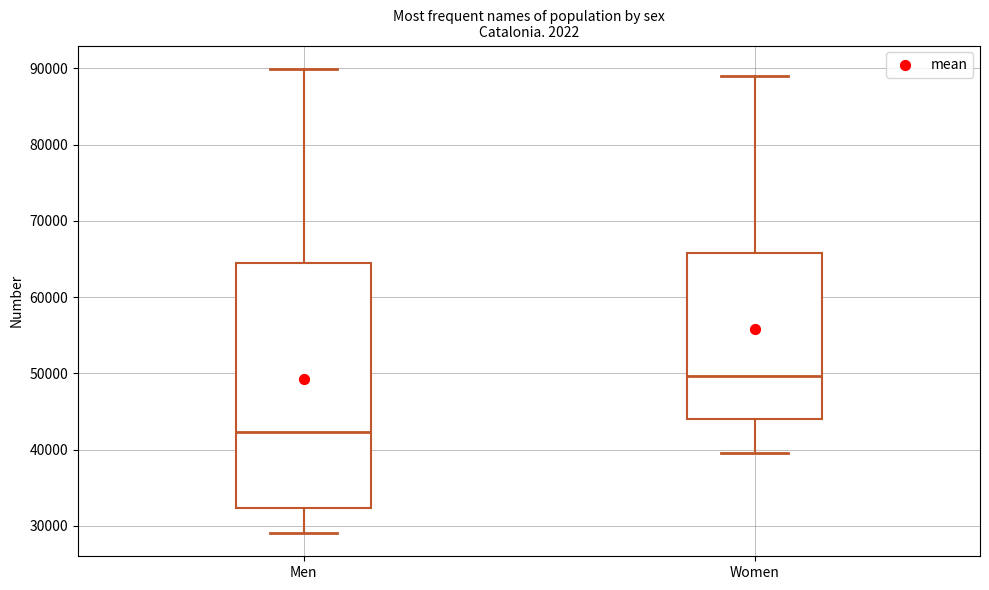

Which box has the lowest median line?

Men